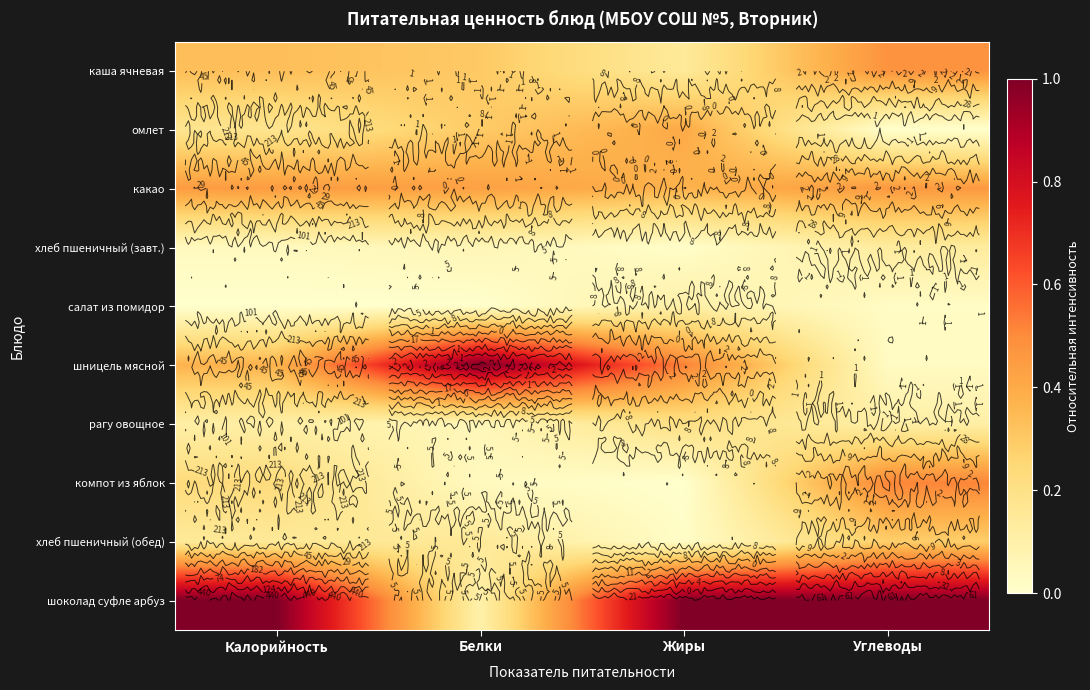

How many series are shown in this chart?

10